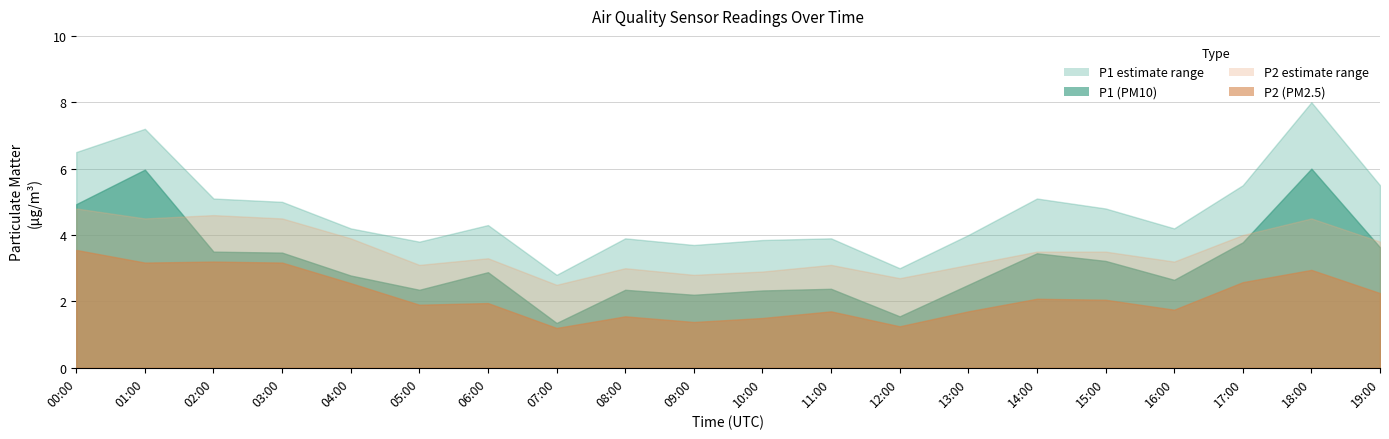

Where is the first local maximum for P1?

01:00